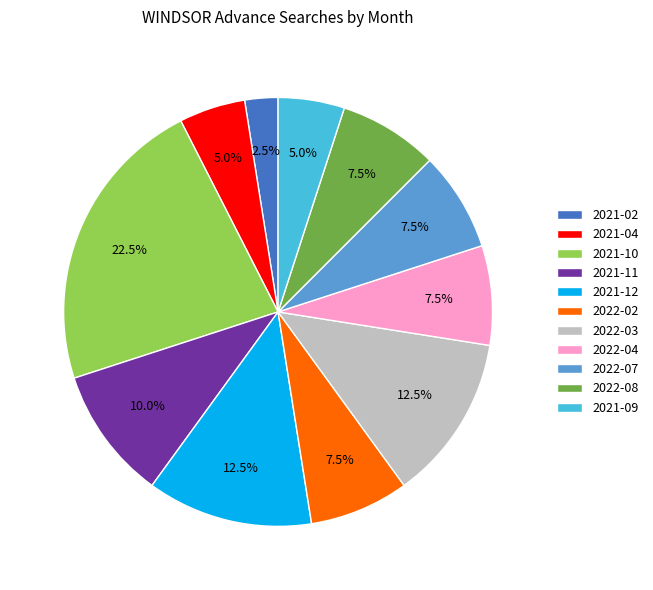

To the nearest percent, what is the difference between the largest and smallest slice percentages?

20%